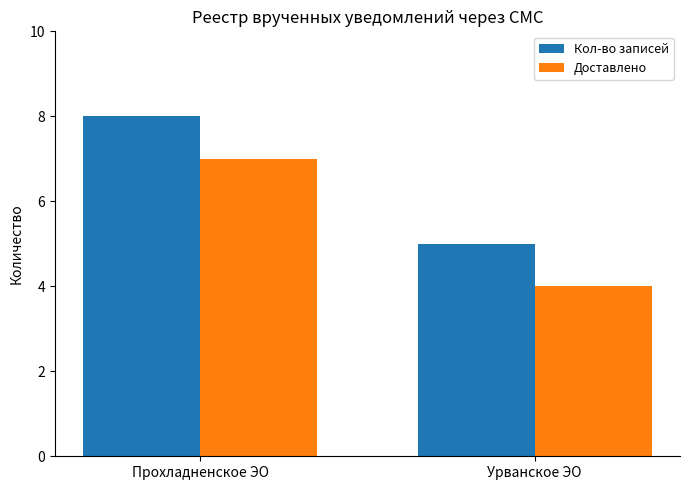

What is the difference between the Доставлено values at Урванское ЭО and Прохладненское ЭО?

3